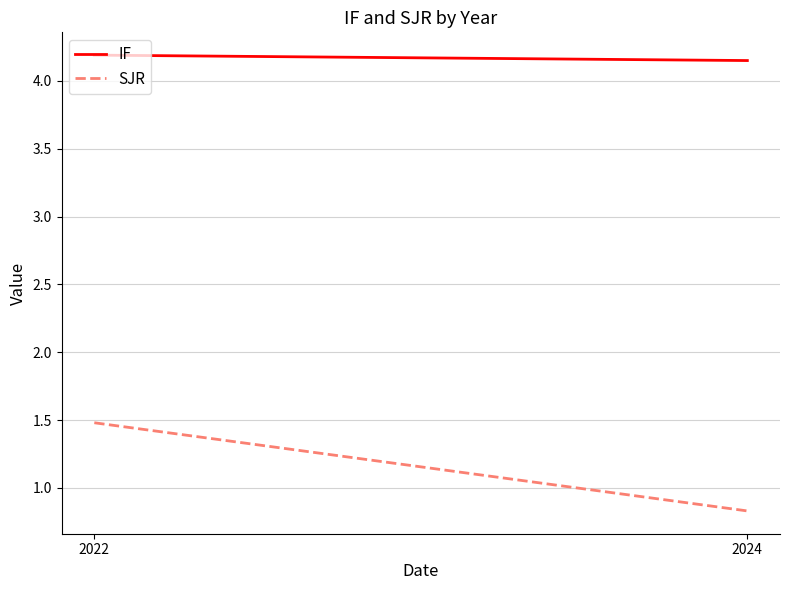

How many lines are shown in the chart?

2